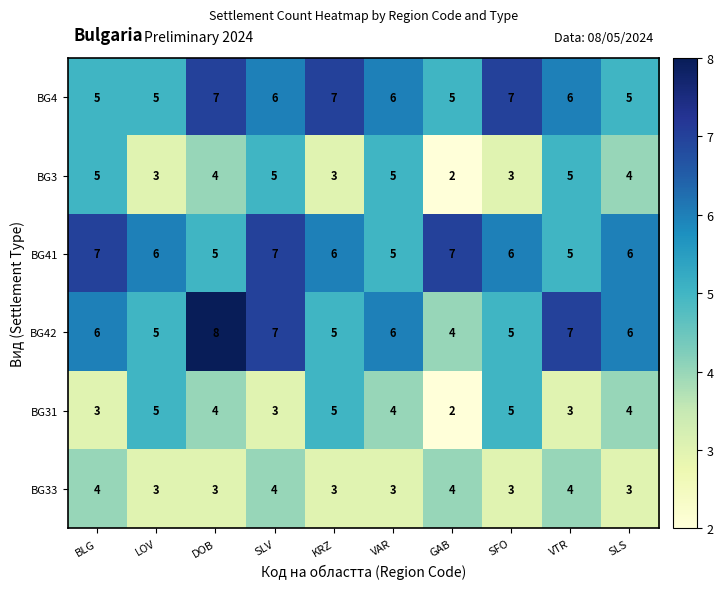

What is the minimum value for BG33?

3